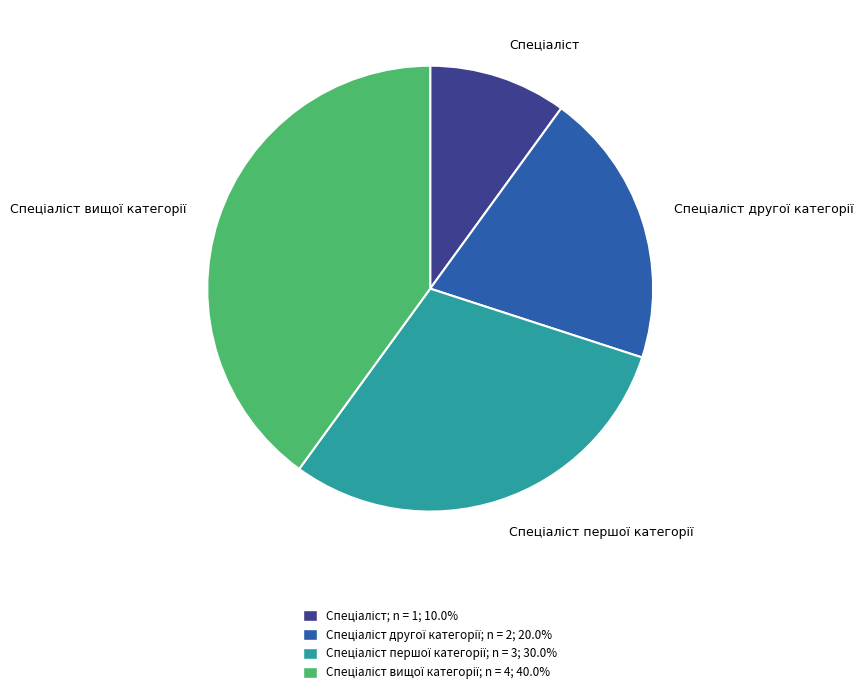

Is there a majority slice in this chart?

No